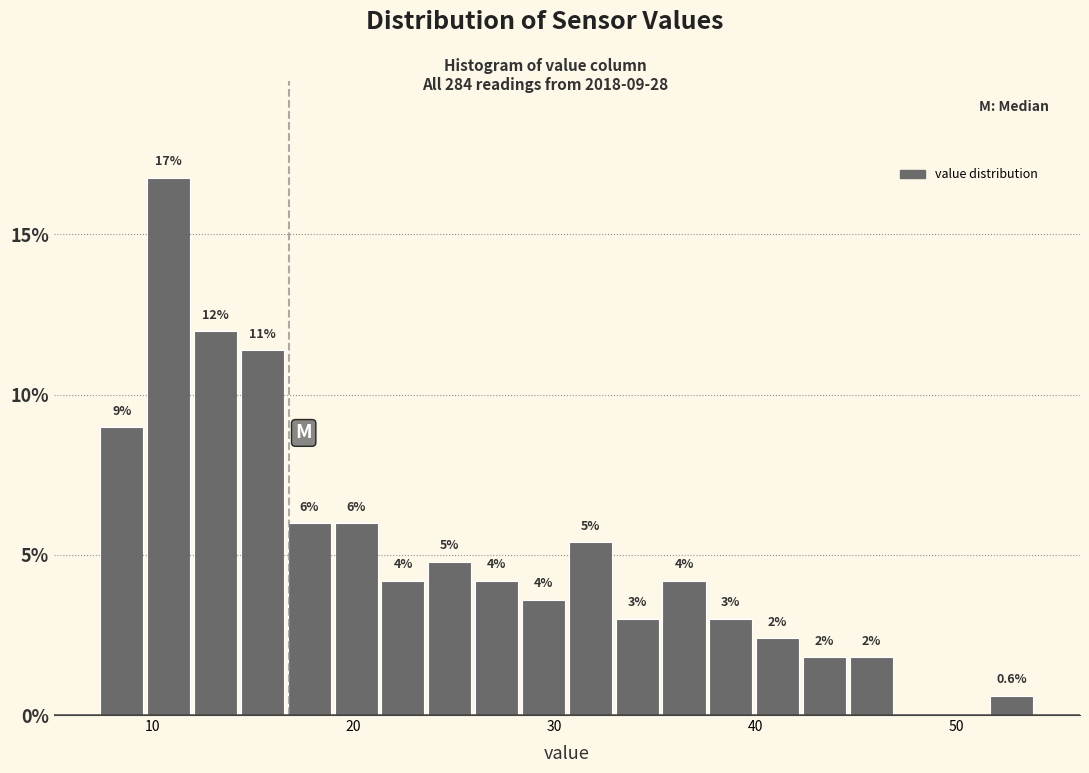

Read against the x-axis, roughly where is the centre of the tallest bar?

11